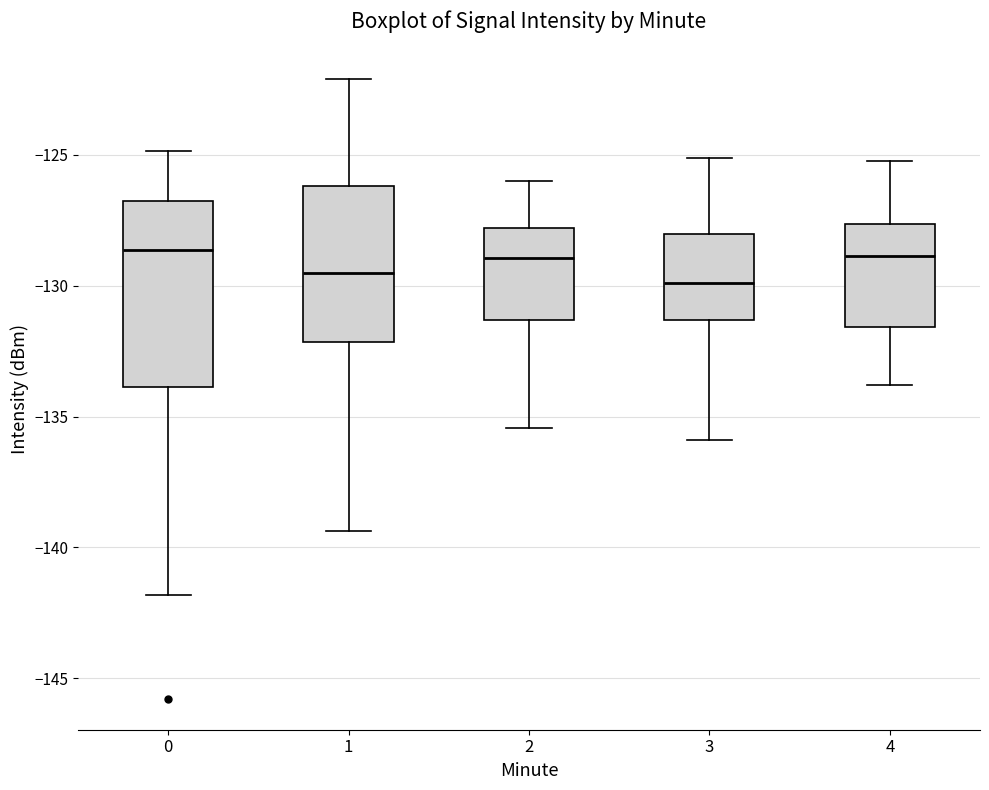

Where is the lower edge of the box at x = 2 on the y-axis? The values are not printed on the chart, so give them approximately, as read against the axis.

-131.5